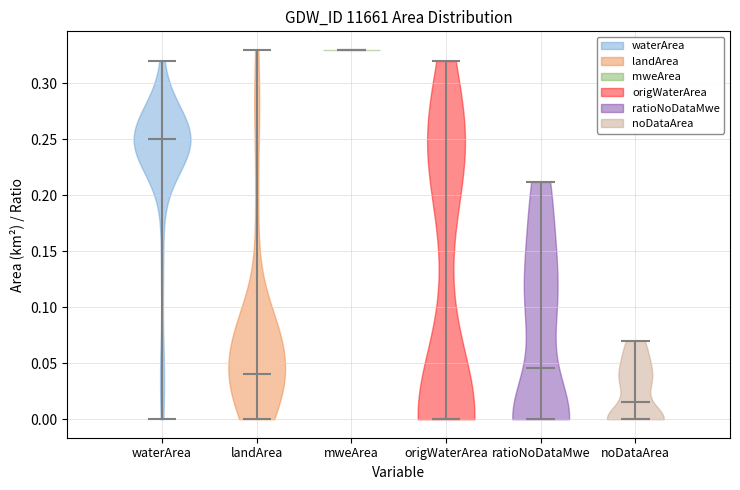

Which violin has the lowest median line?

origWaterArea